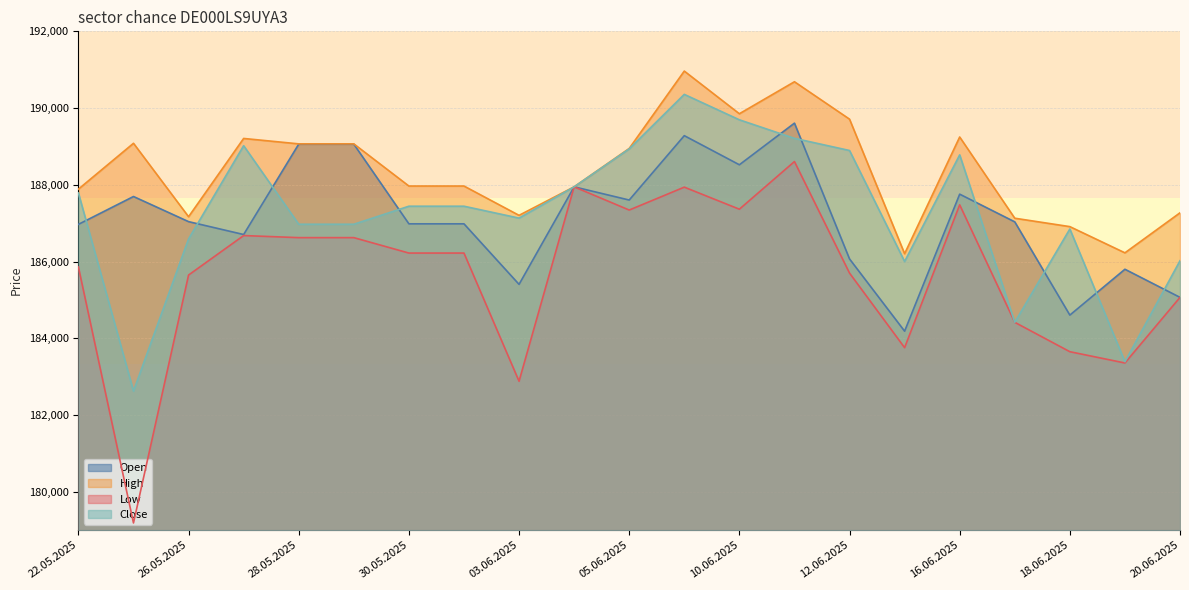

What is the sum of all High values?

3955712